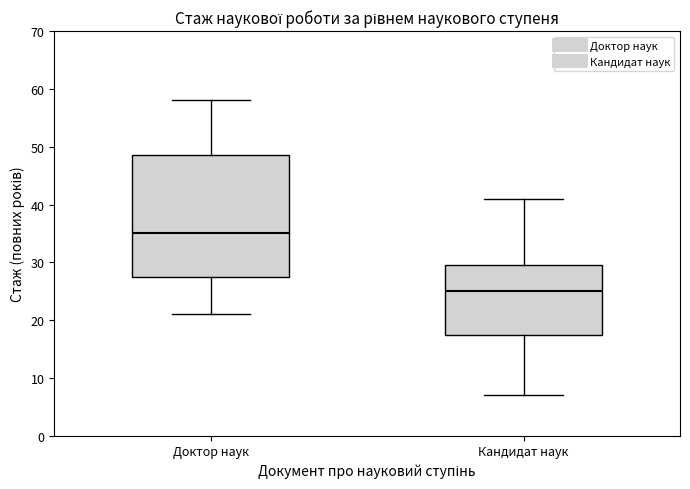

Comparing the boxes themselves (not the whiskers), which one is the tallest?

Доктор наук